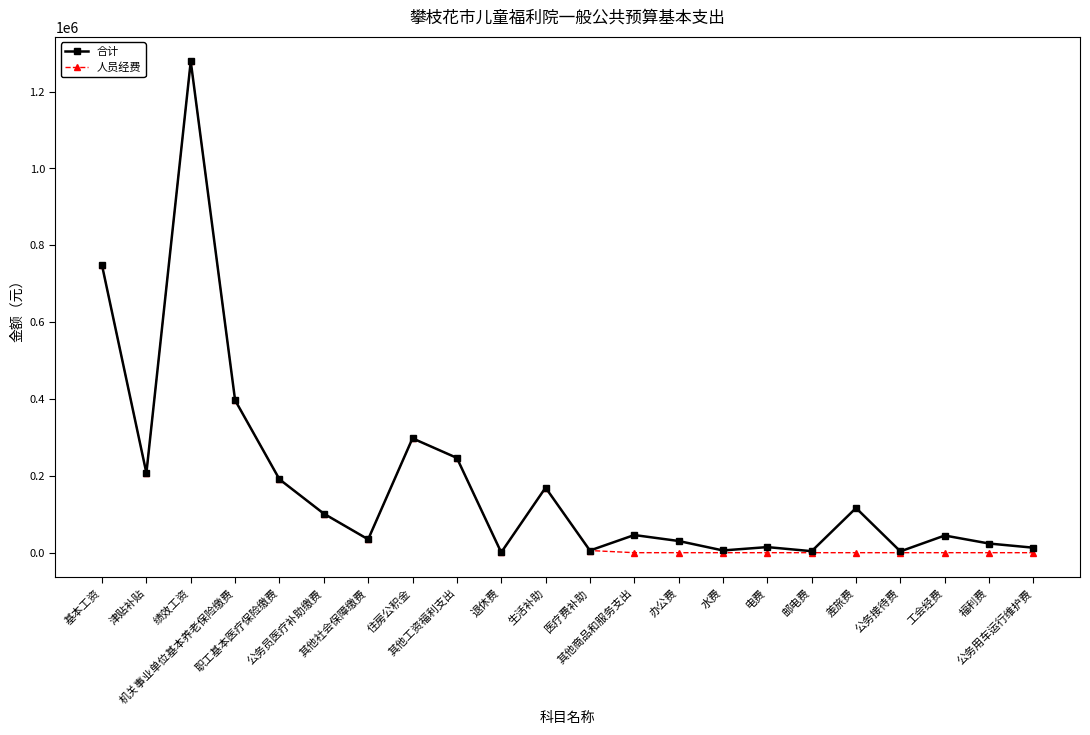

The value of 人员经费 at 福利费 is 639406.1. True or false?

False